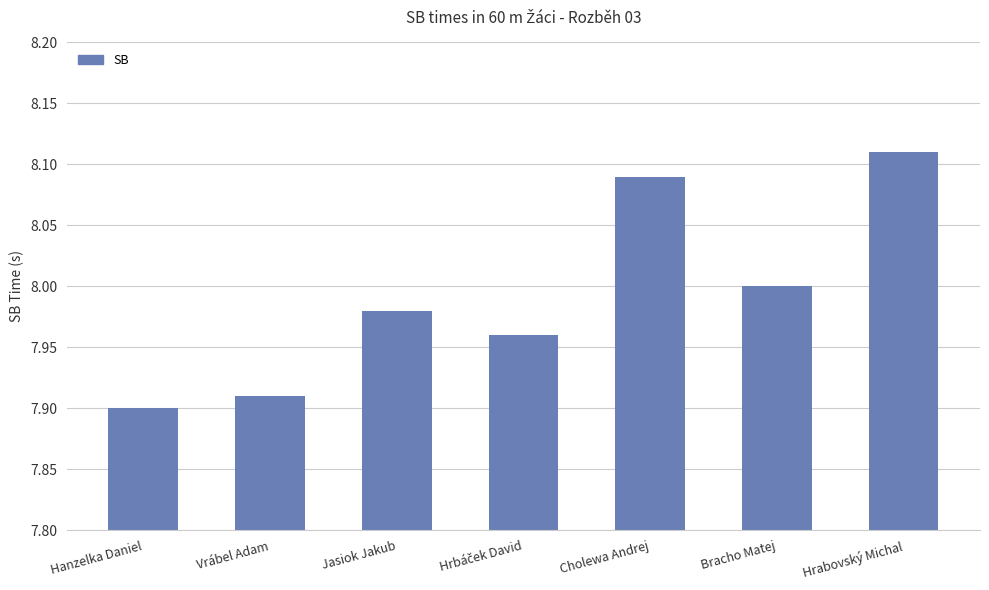

What is the label of the 7th bar from the right?

Hanzelka Daniel